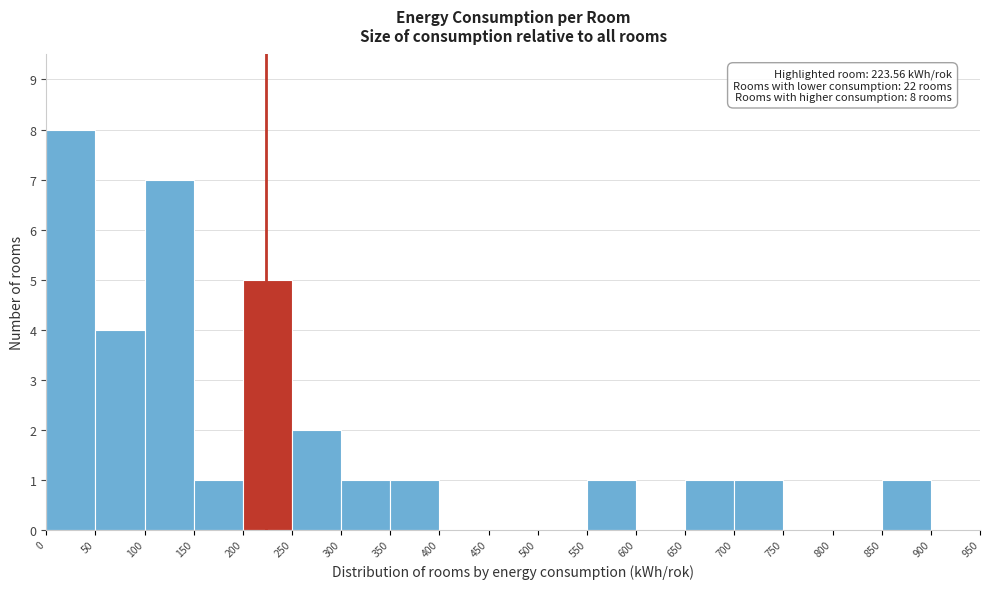

Which range on the x-axis has the tallest bar?

0 to 50